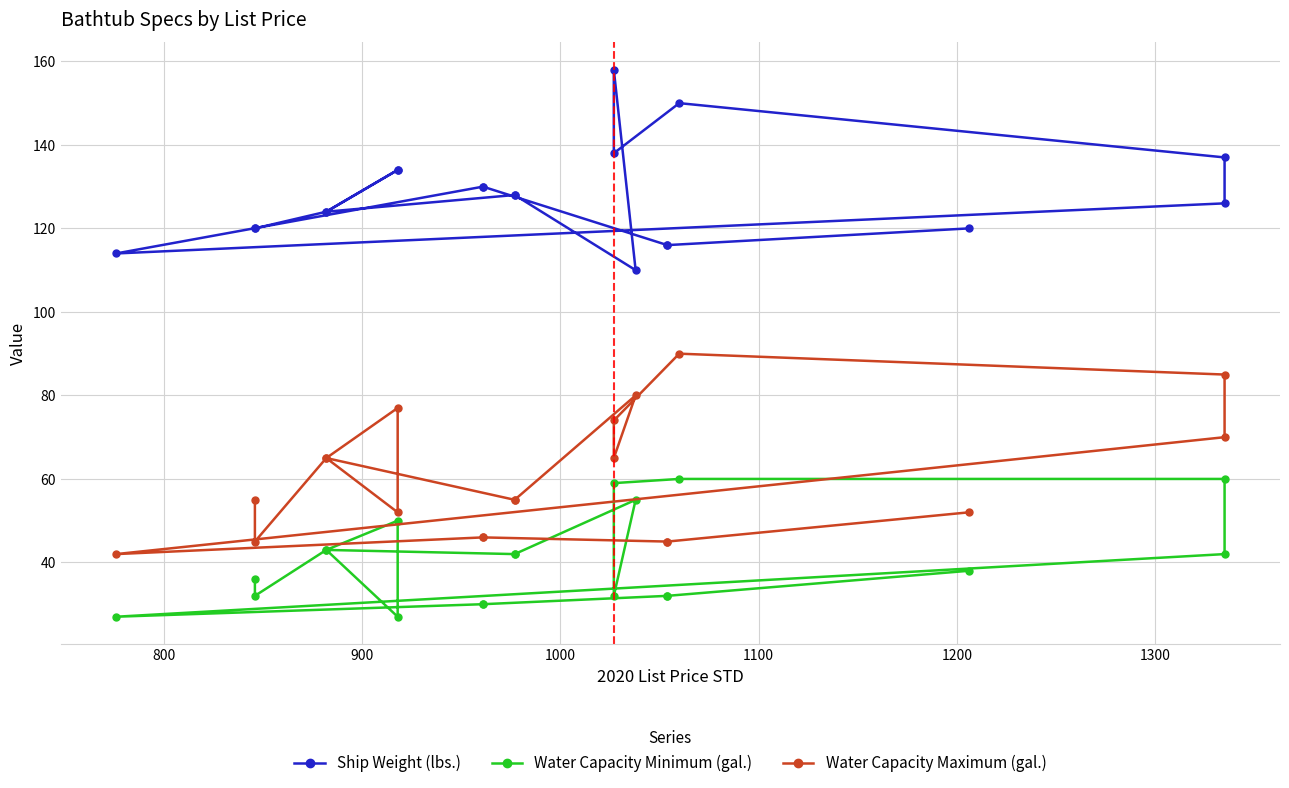

What is the total value across all series at 1300?

225